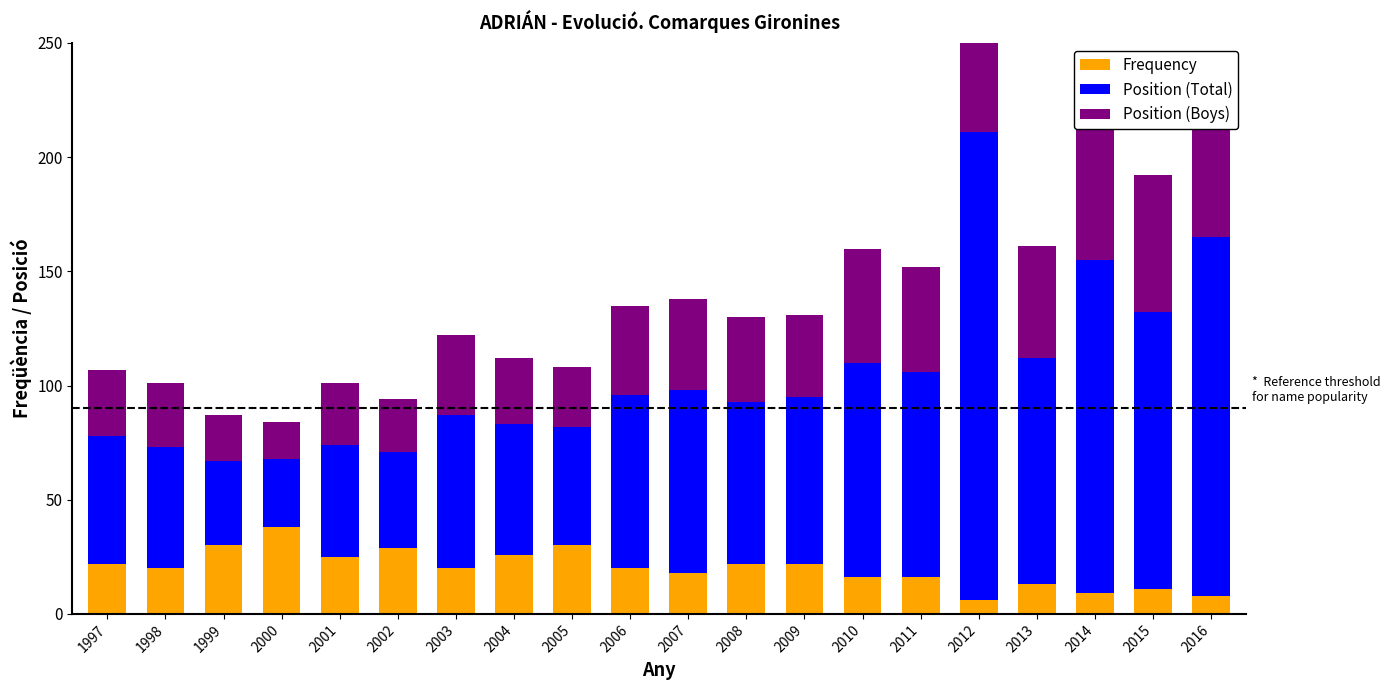

Which series changed the most between 2001 and 2016?

Position (Total)